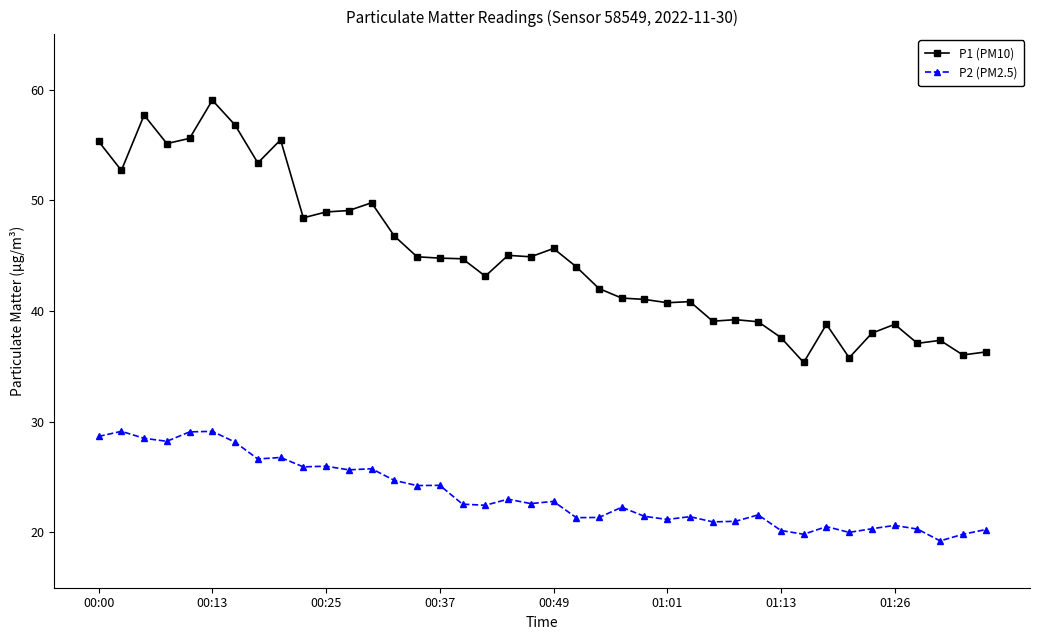

At how many categories does at least one series exceed 34?

40